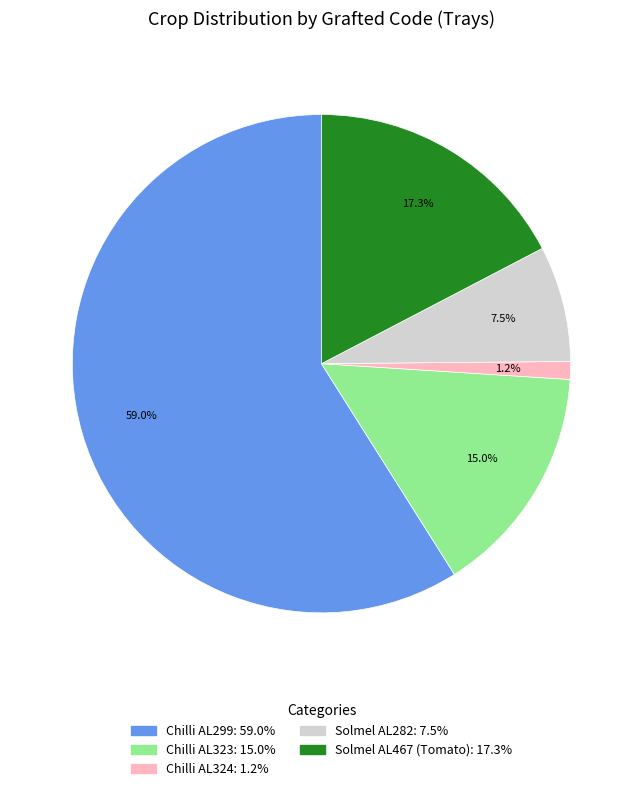

Which slice is the largest?

Chilli AL299